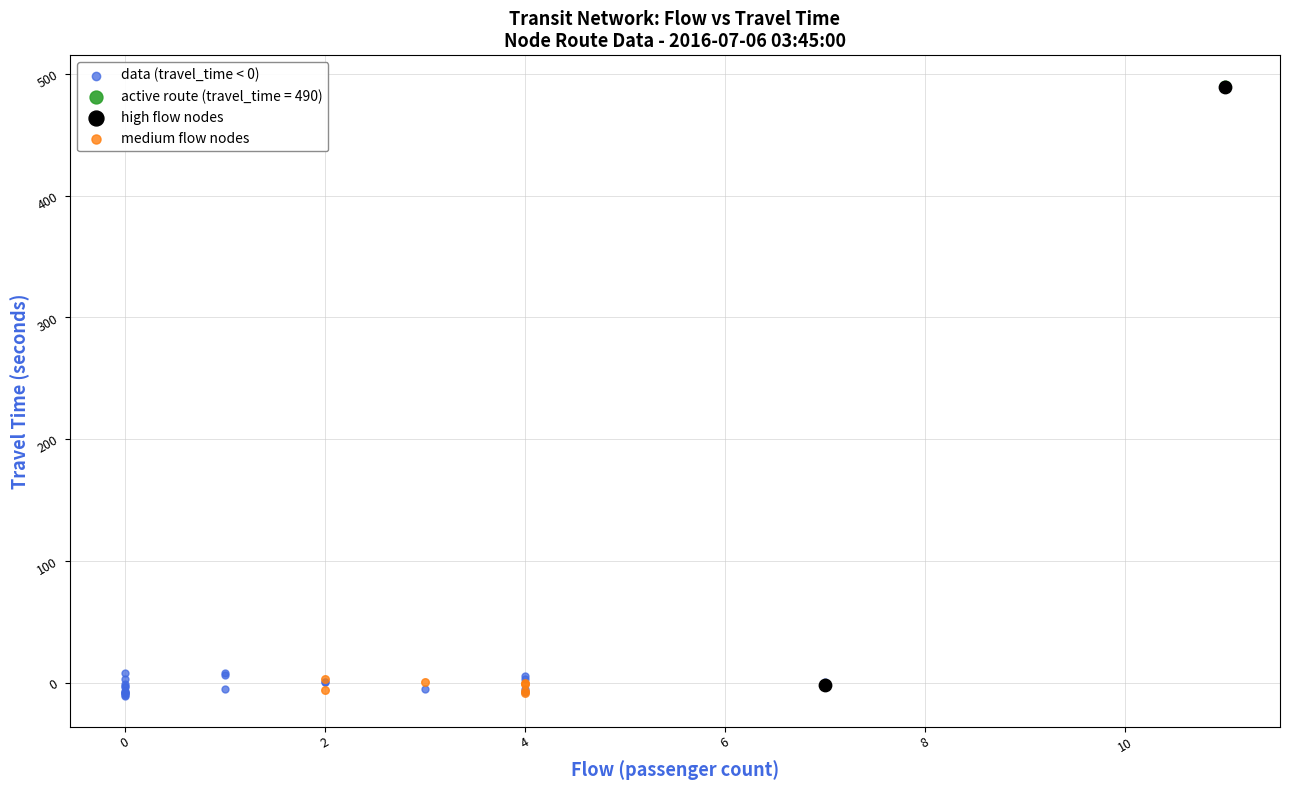

What are all the series names shown in the legend?

data (travel_time < 0), active route (travel_time = 490), high flow nodes, medium flow nodes